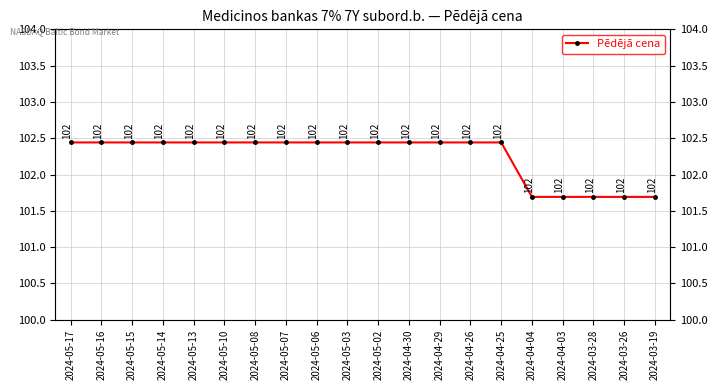

Count the values in the range 102 to 103.

15